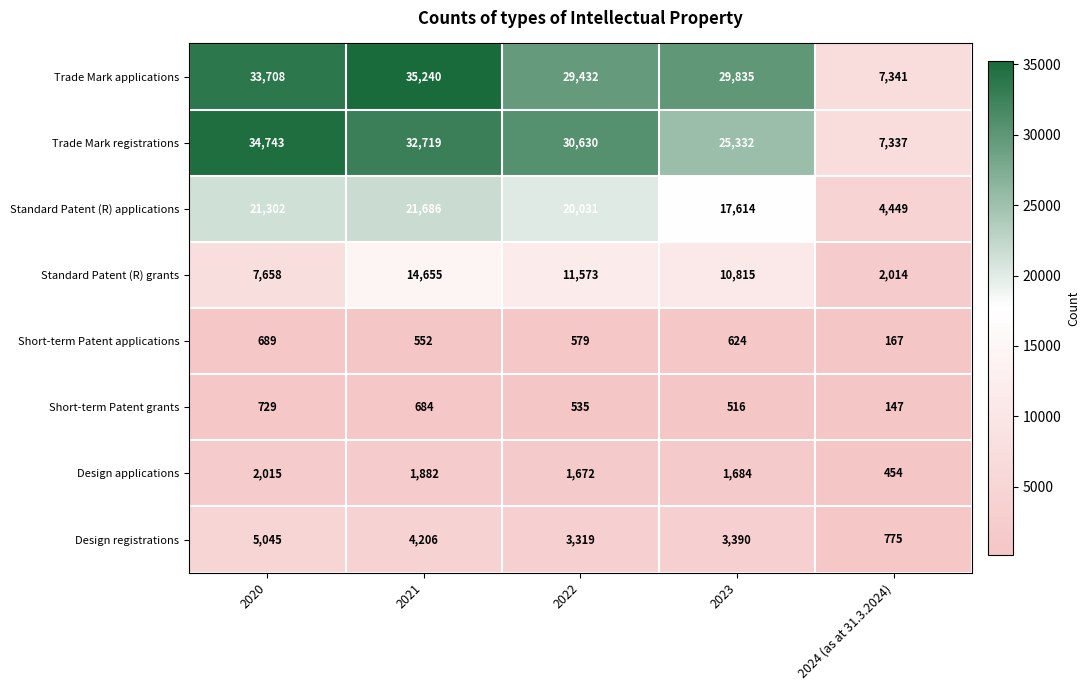

Which category has the lowest value across all series?

2024 (as at 31.3.2024)